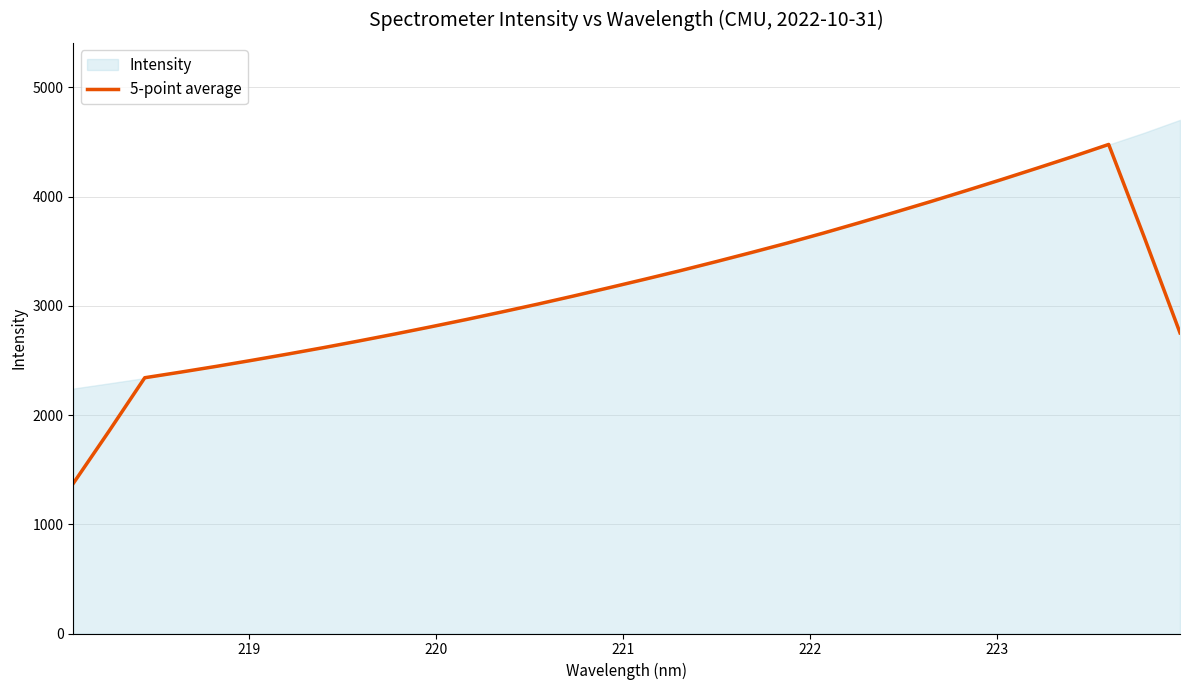

What is the lowest value of the 5-point average series?

1374.1